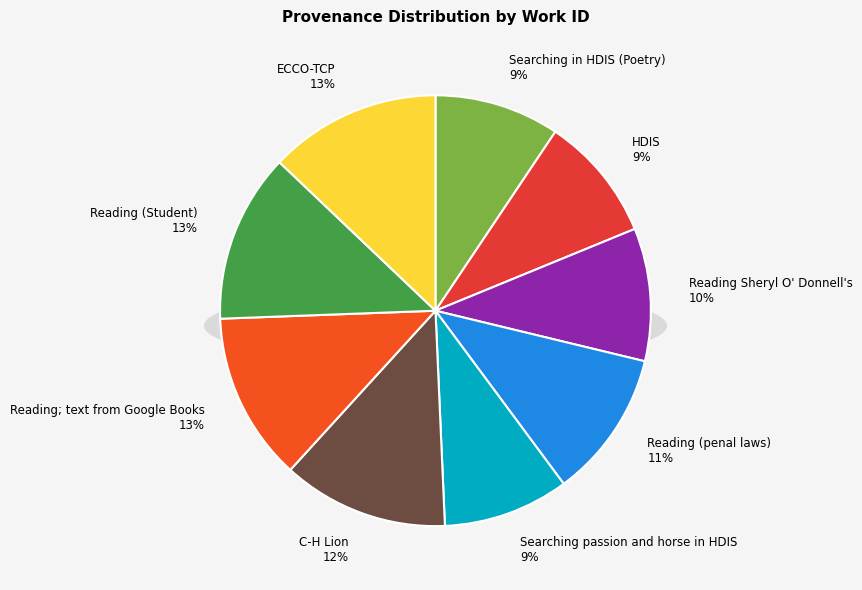

To the nearest percent, what is the average slice percentage?

11%